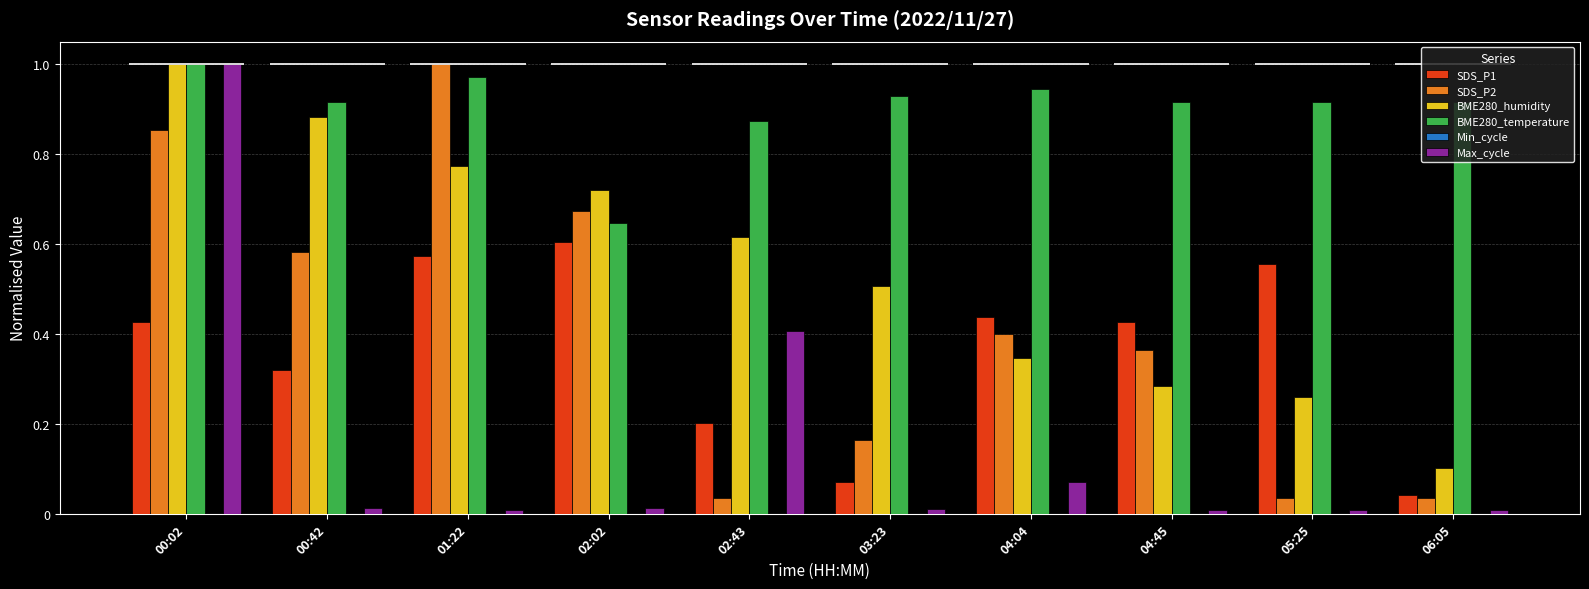

What is the sum of all Max_cycle values?

1.6